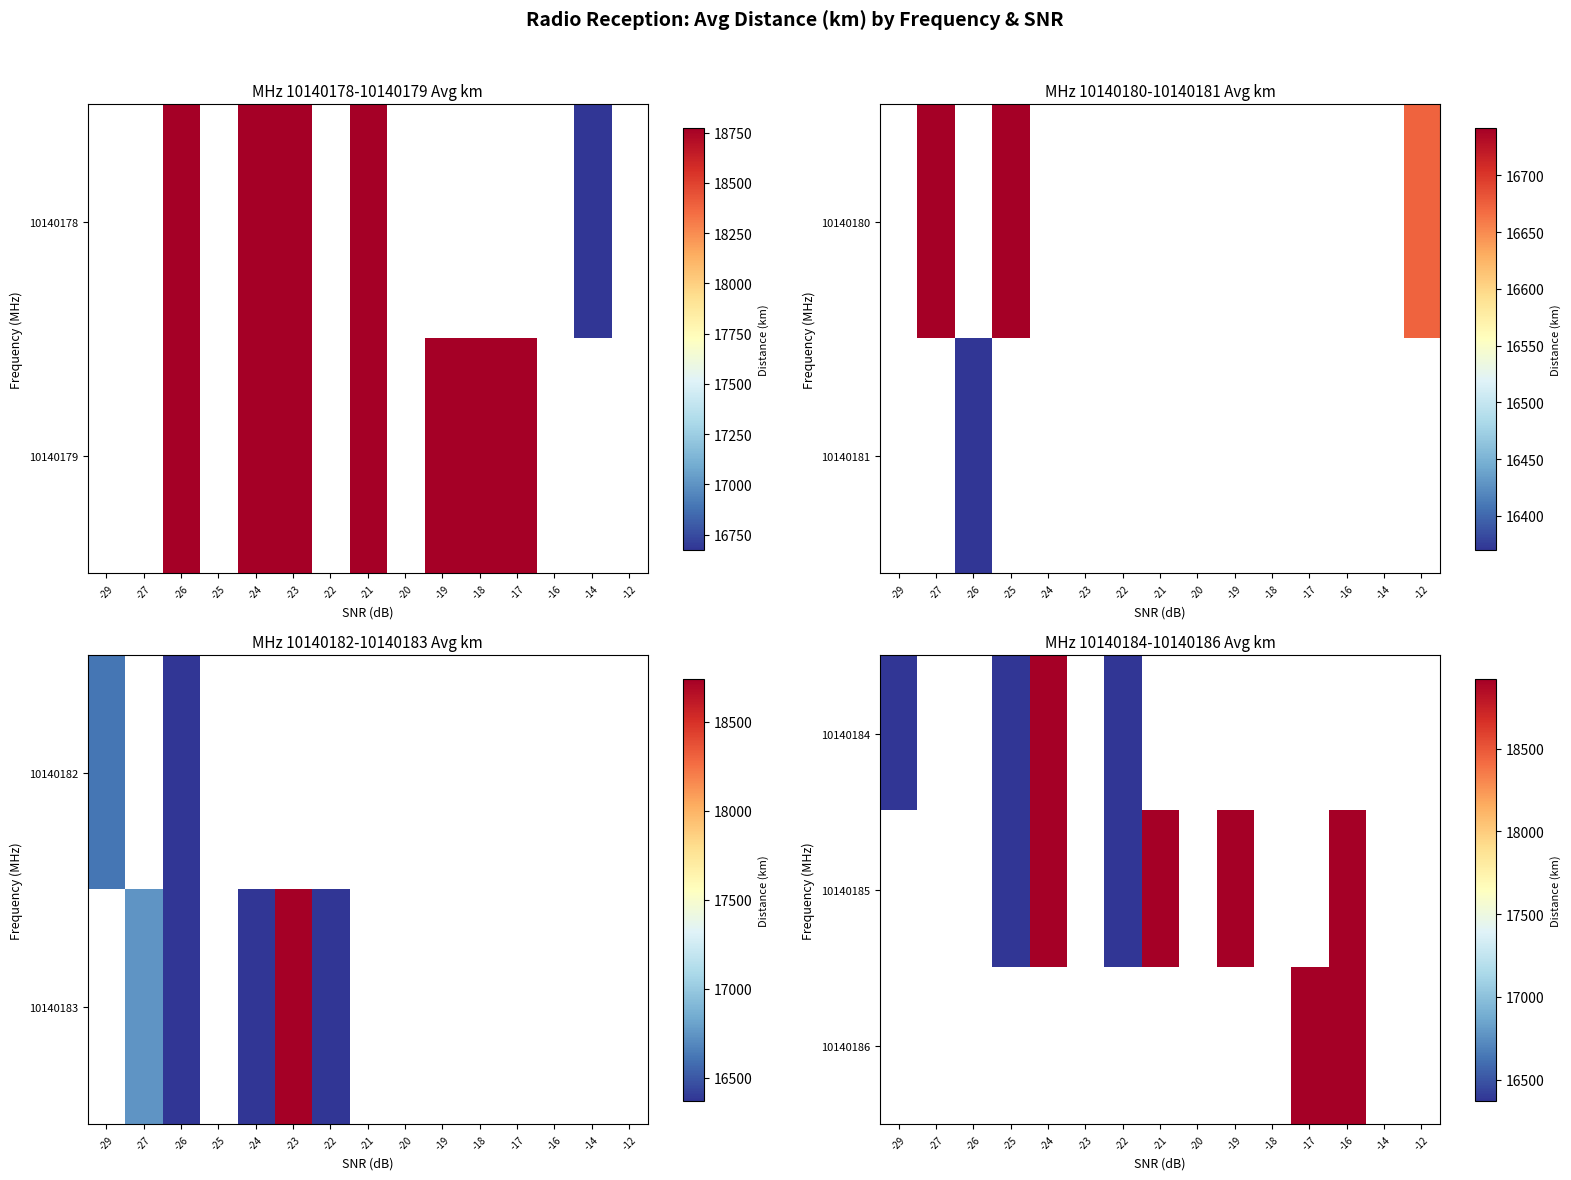

At how many categories does at least one series exceed 18781?

5